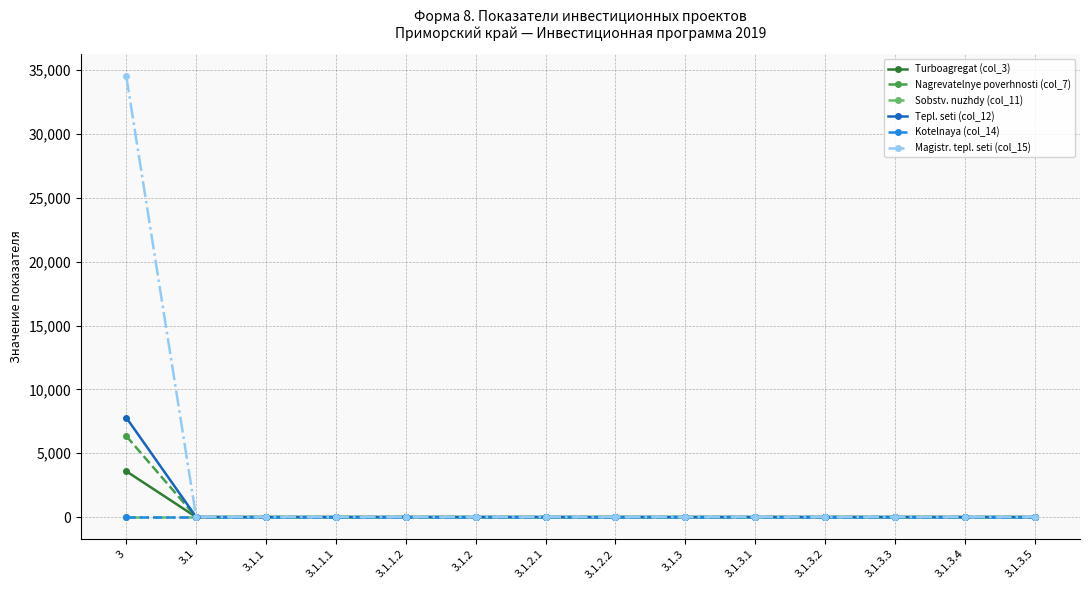

Reading right to left, transcribe all the data shown in this chart.

Turboagregat (col_3): 0	0	0	0	0	0	0	0	0	0	0	0	0	3585
Nagrevatelnye poverhnosti (col_7): 0	0	0	0	0	0	0	0	0	0	0	0	0	6340
Sobstv. nuzhdy (col_11): 0	0	0	0	0	0	0	0	0	0	0	0	0	0
Tepl. seti (col_12): 0	0	0	0	0	0	0	0	0	0	0	0	0	7784
Kotelnaya (col_14): 0	0	0	0	0	0	0	0	0	0	0	0	0	0
Magistr. tepl. seti (col_15): 0	0	0	0	0	0	0	0	0	0	0	0	0	34507